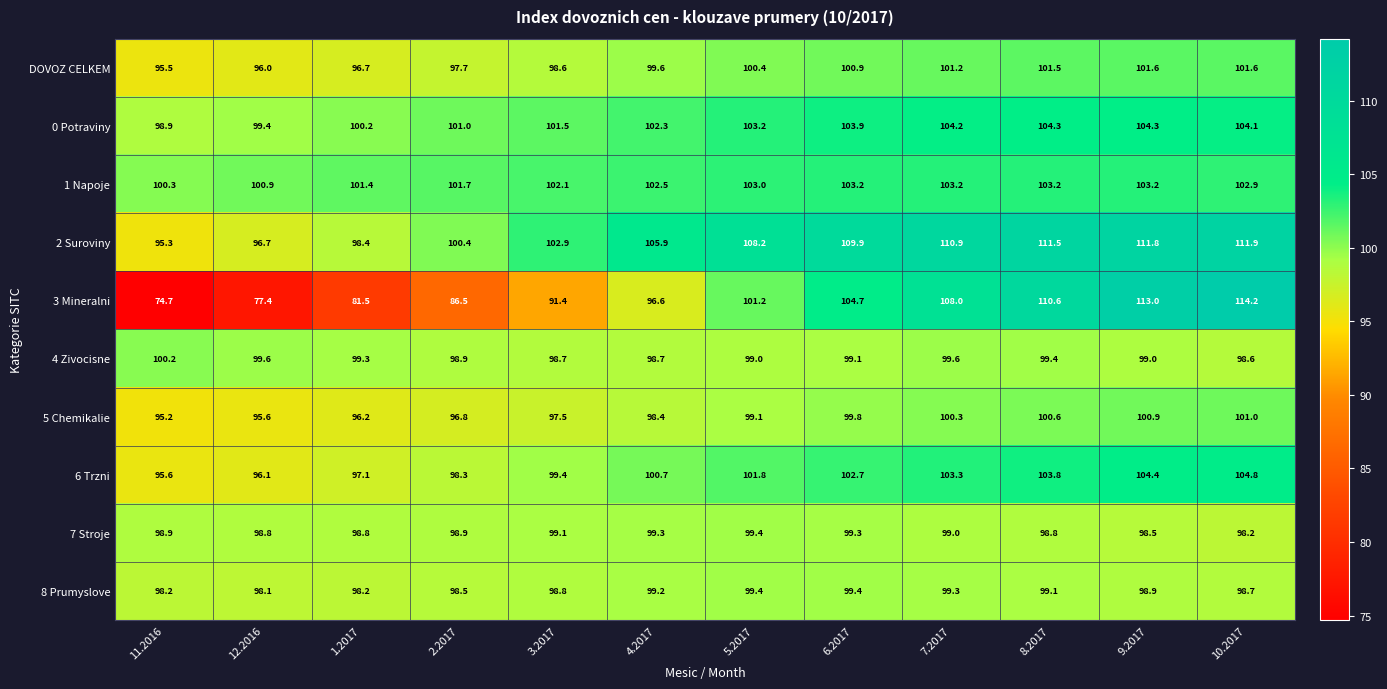

What is the difference between the maximum and minimum values in the 1 Napoje series?

2.9